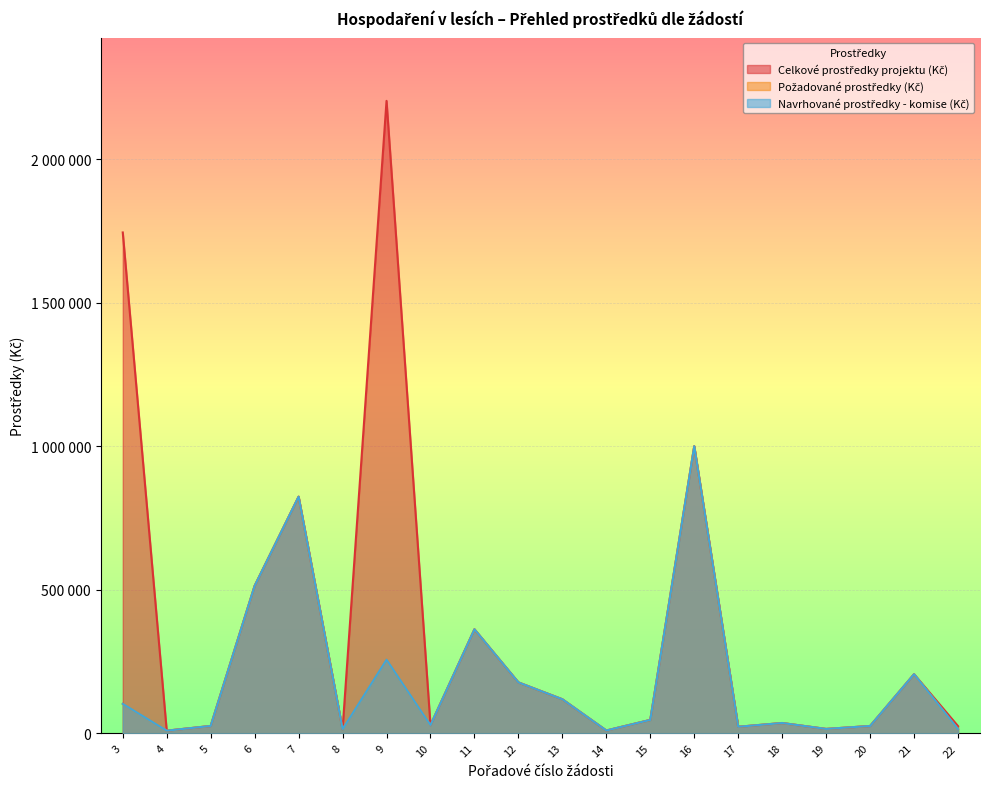

True or false: Požadované prostředky (Kč) has more than 1 points higher than both neighbors.

True